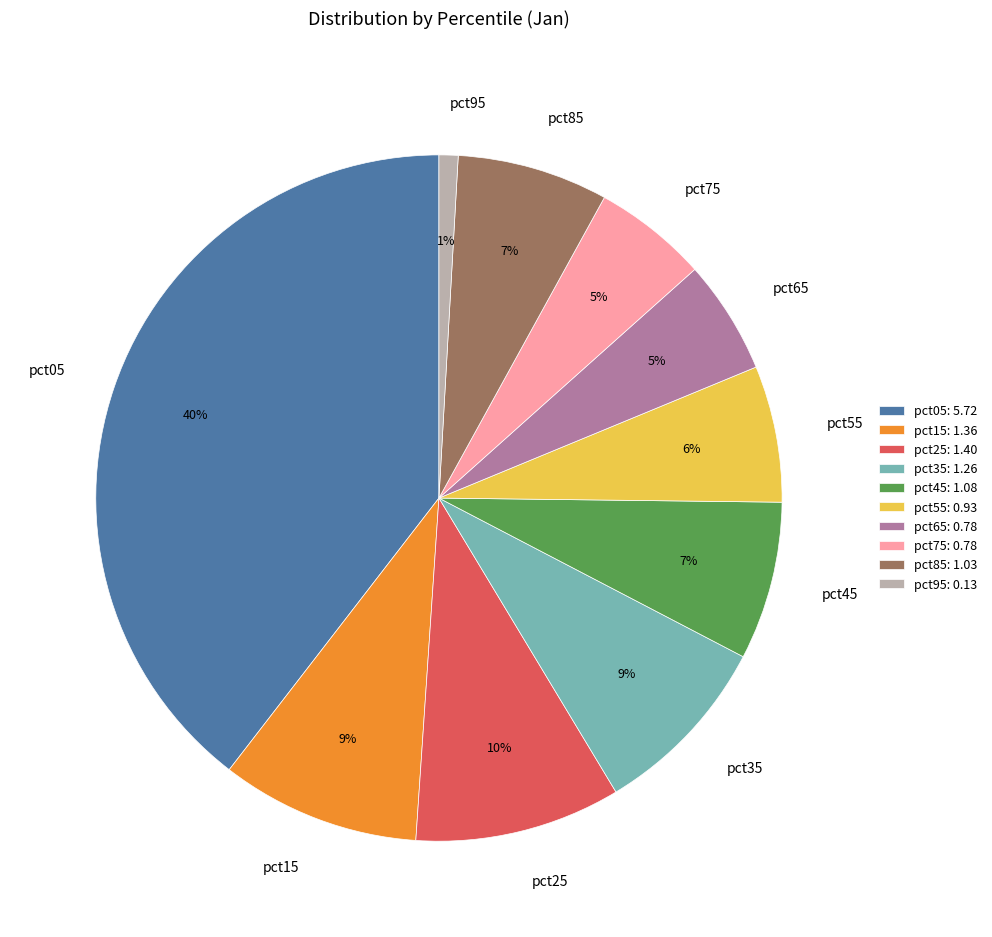

To the nearest percent, what is the combined percentage of pct25 and pct85?

17%